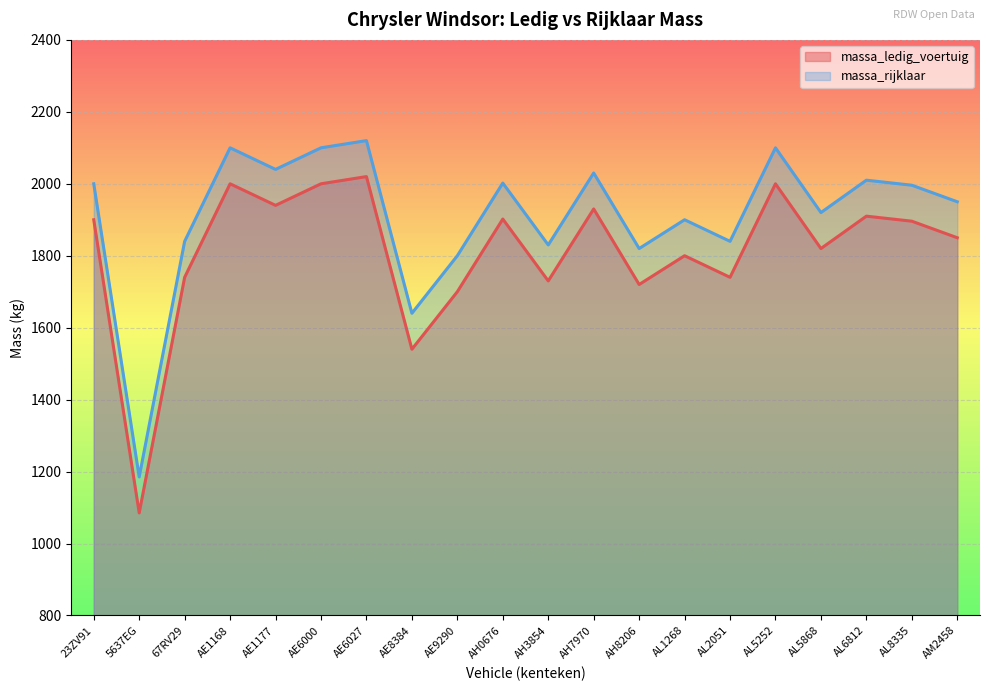

Is it true that massa_rijklaar equals 3379 at AE1168?

False